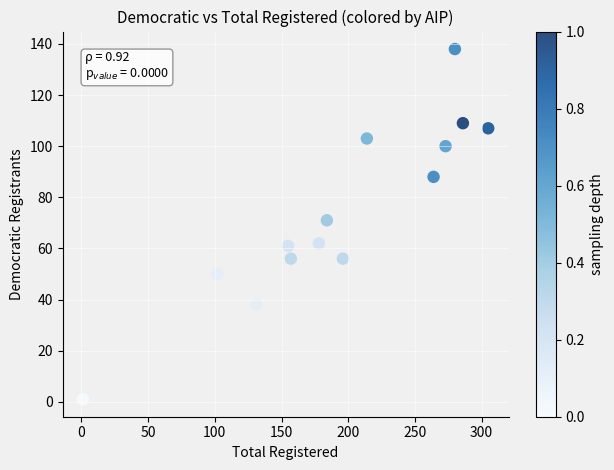

What Y value in the scatter plot is closest to 69?

71